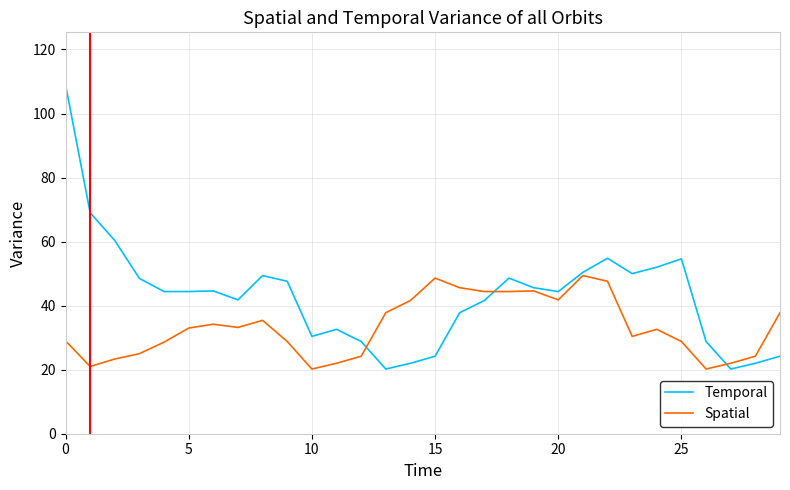

What is the smallest value displayed?

20.2